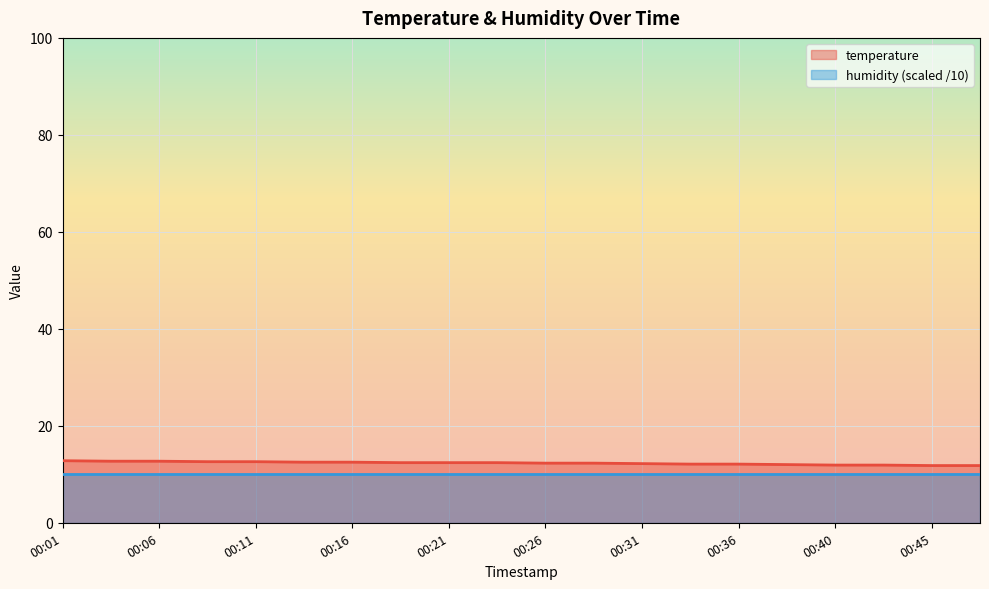

Rank the categories by value from lowest to highest.

00:45, 00:48, 00:40, 00:43, 00:38, 00:33, 00:36, 00:31, 00:26, 00:28, 00:19, 00:21, 00:23, 00:14, 00:16, 00:09, 00:11, 00:04, 00:06, 00:01